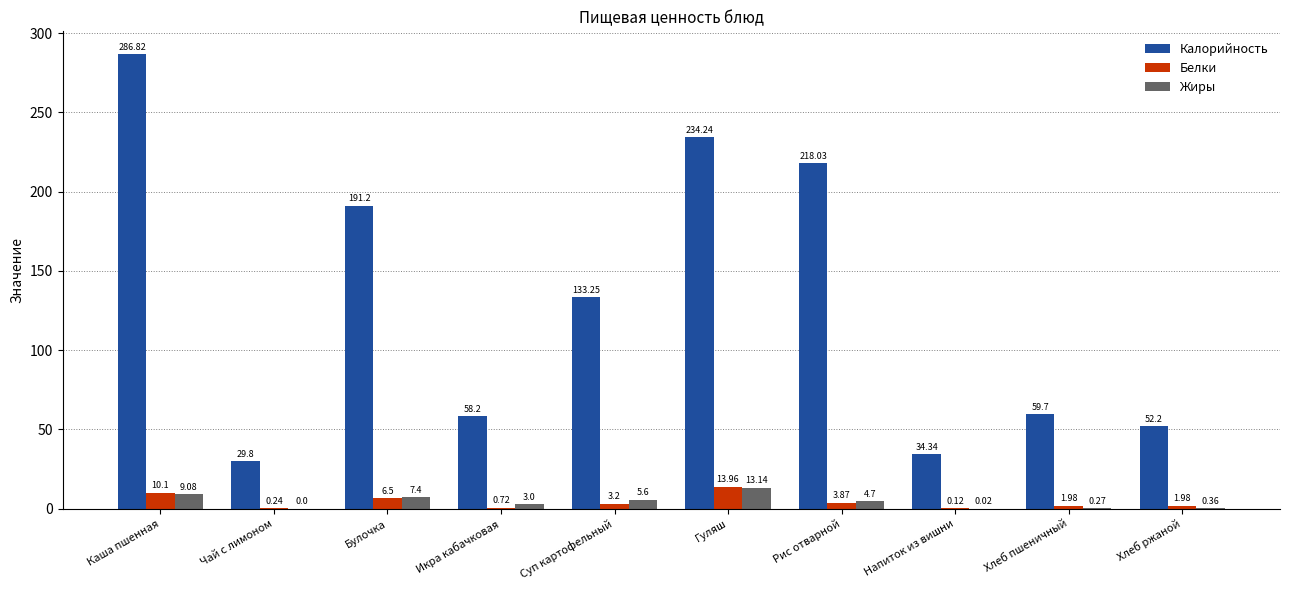

What is the total value across all series at Рис отварной?

226.6